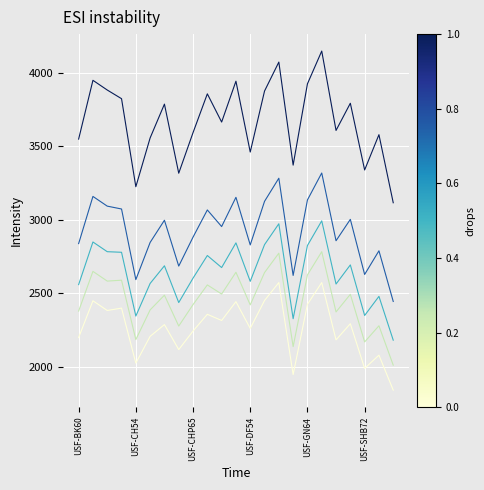

What is the smallest value displayed?

1840.0